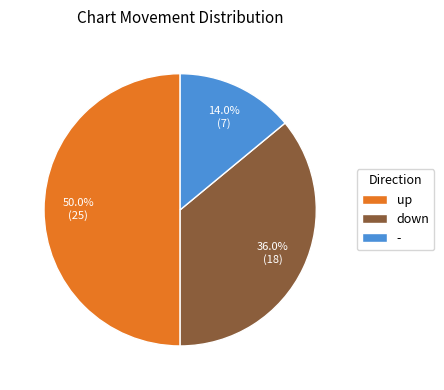

Approximately how many times larger is the value at up compared to -?

3.6